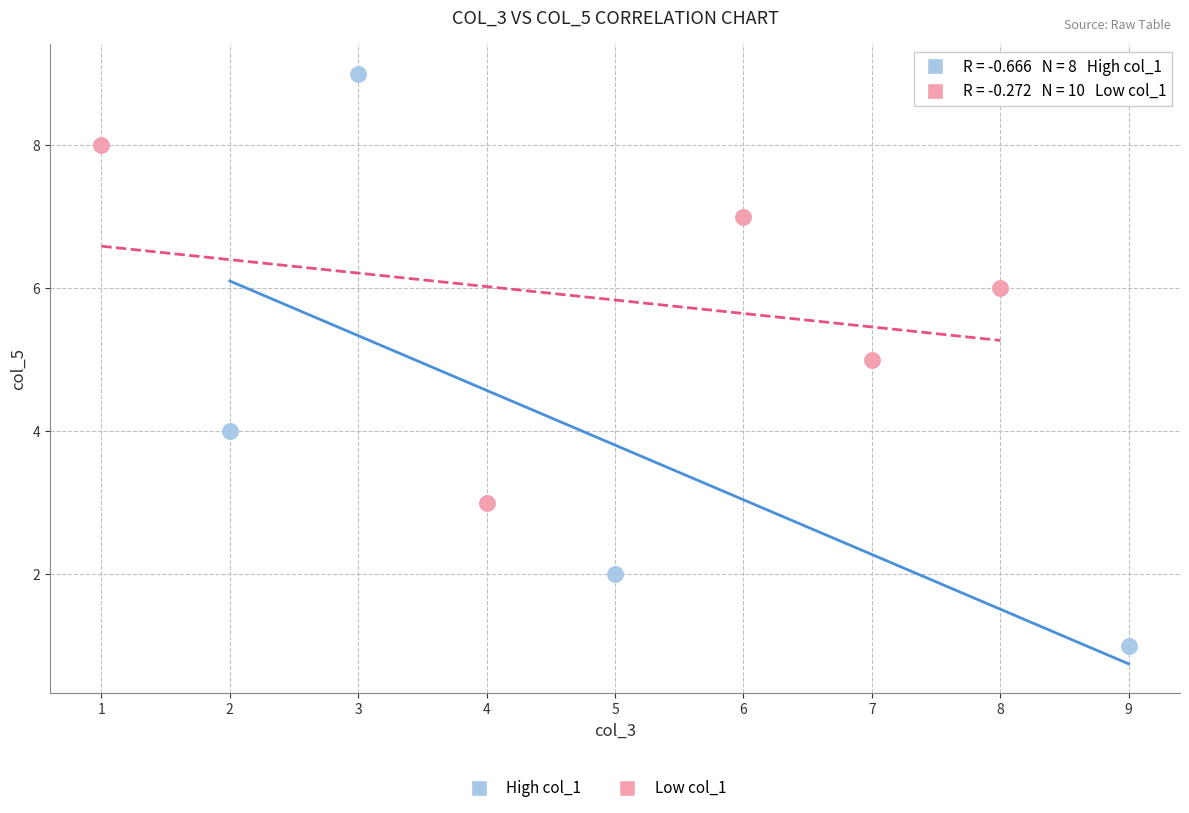

Which series has the largest Y range (max minus min)?

High col_1